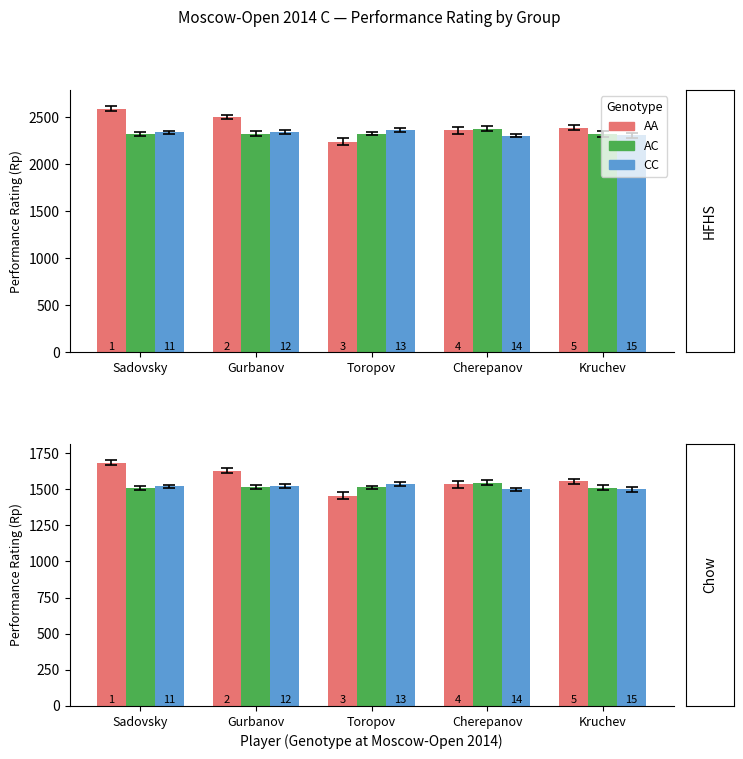

Which series has the largest total across all categories?

AA